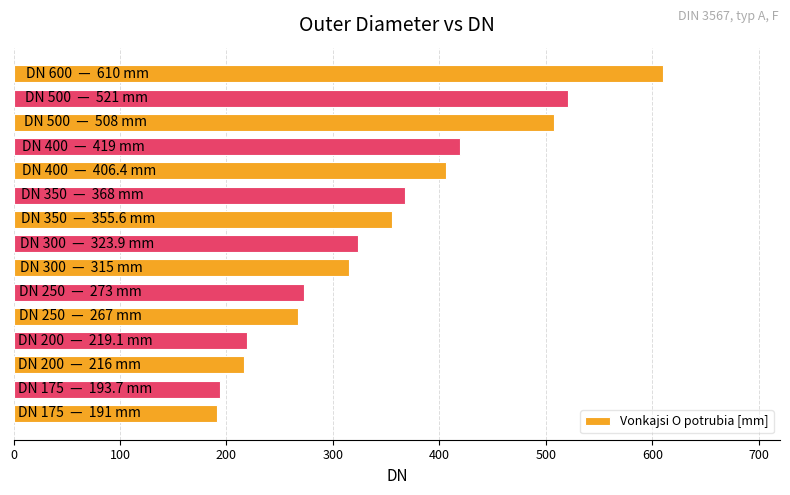

What is the difference between the maximum and minimum values?

419.0